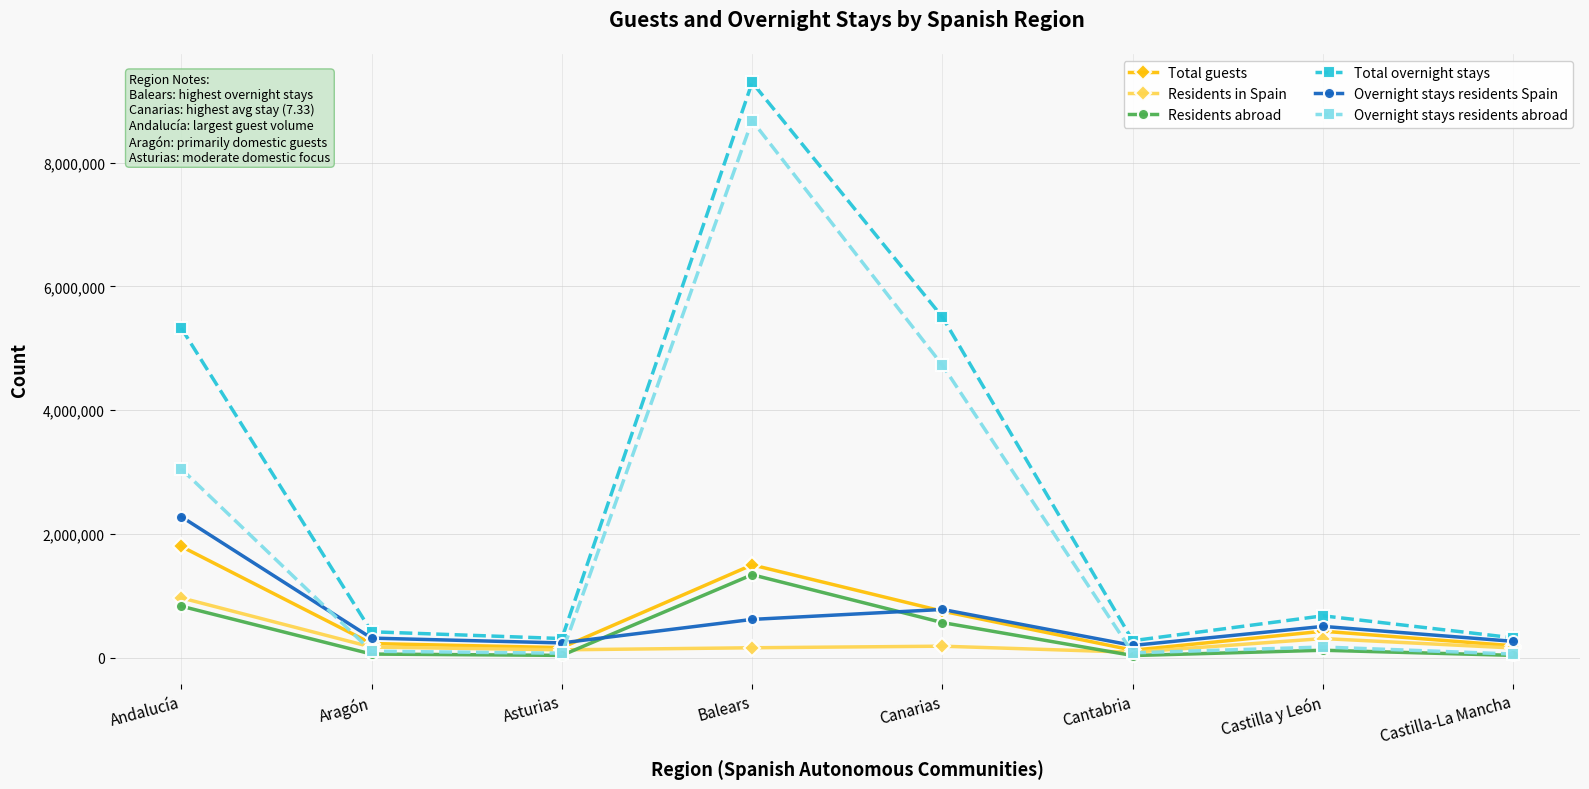

What is the label of the 4th point from the left?

Balears